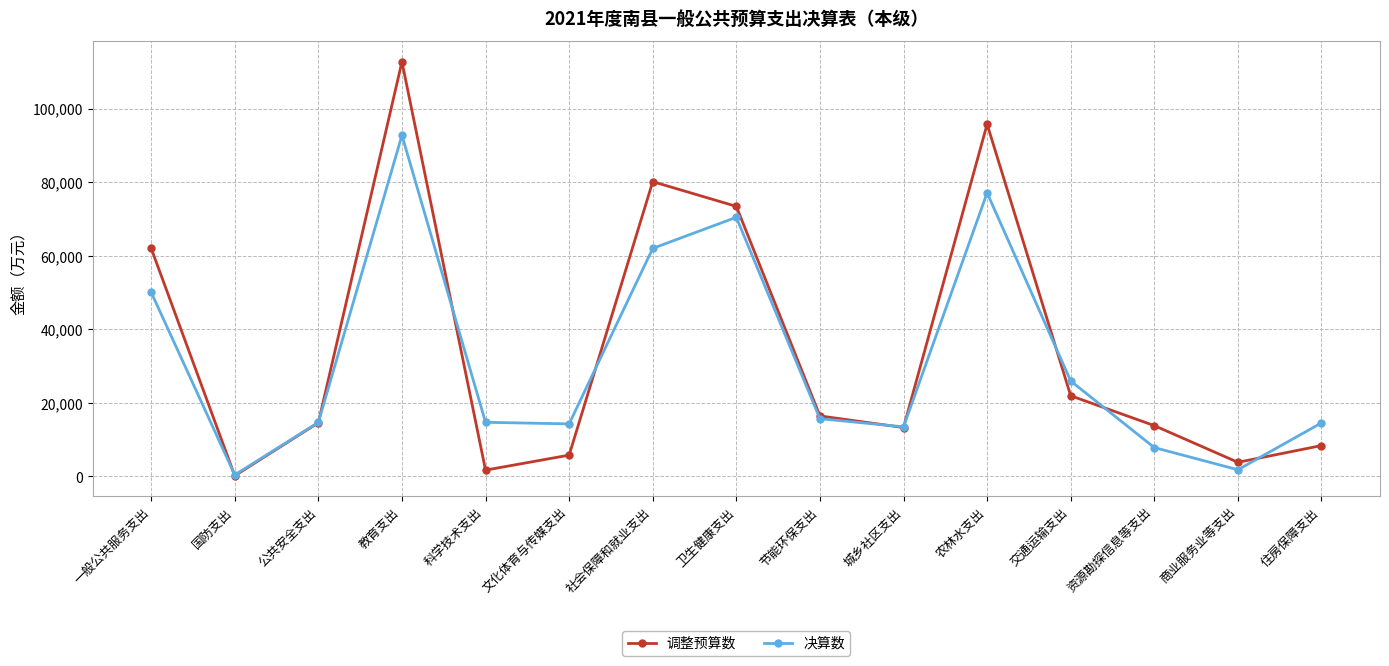

Where does the 调整预算数 series first go above 14615?

一般公共服务支出